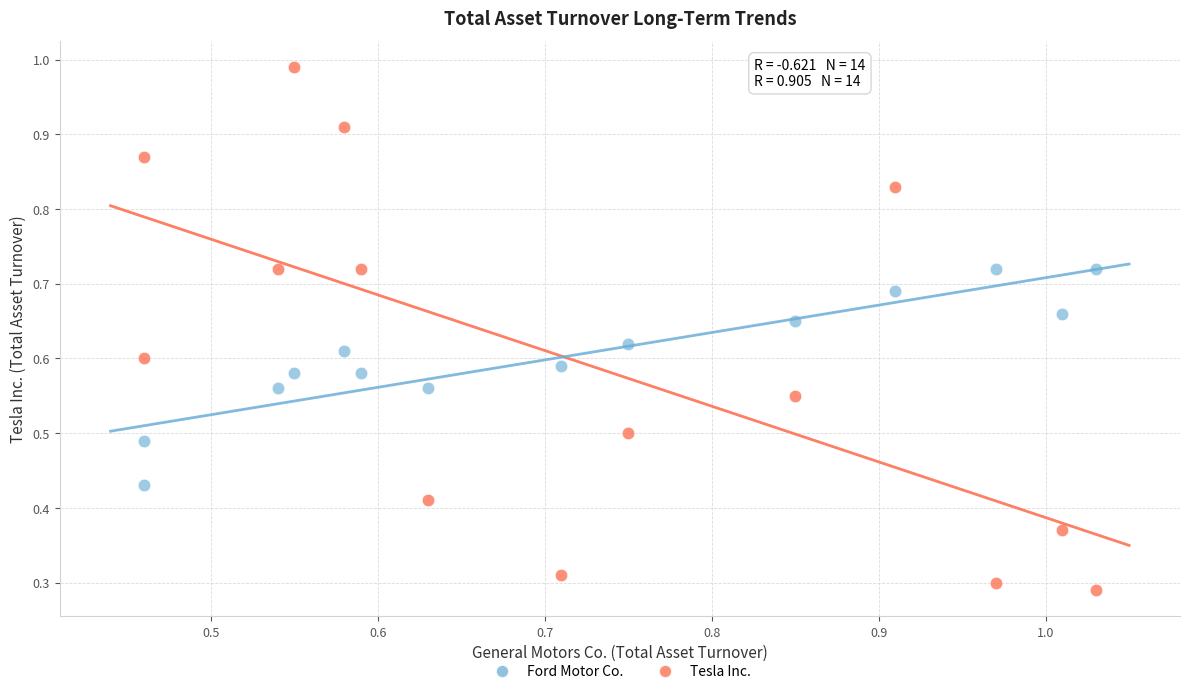

Which series has the largest Y range (max minus min)?

Tesla Inc.